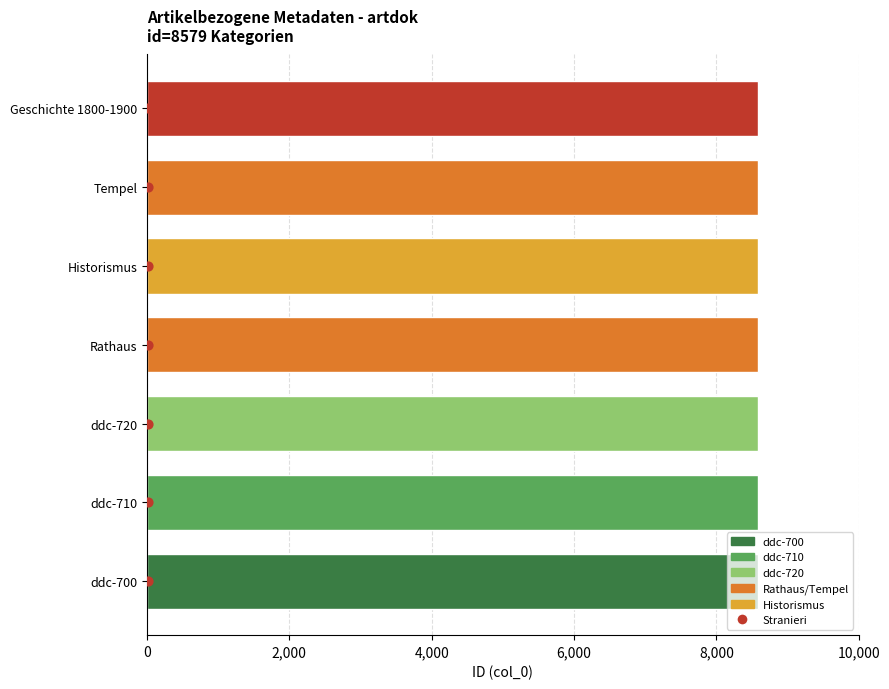

Which has a higher value, 6,000 or 8,000?

8,000